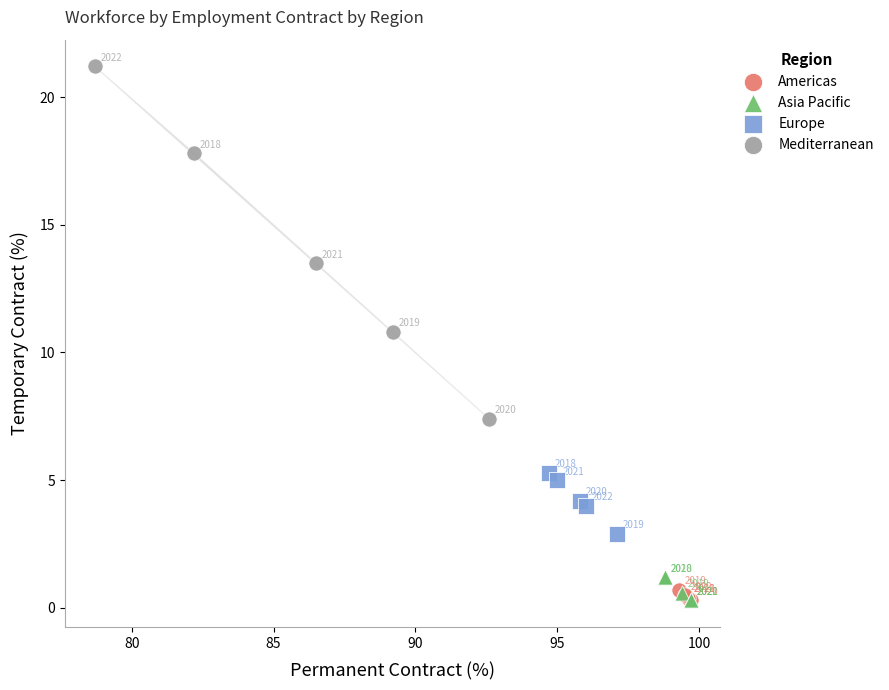

What are all the series names shown in the legend?

Americas, Asia Pacific, Europe, Mediterranean